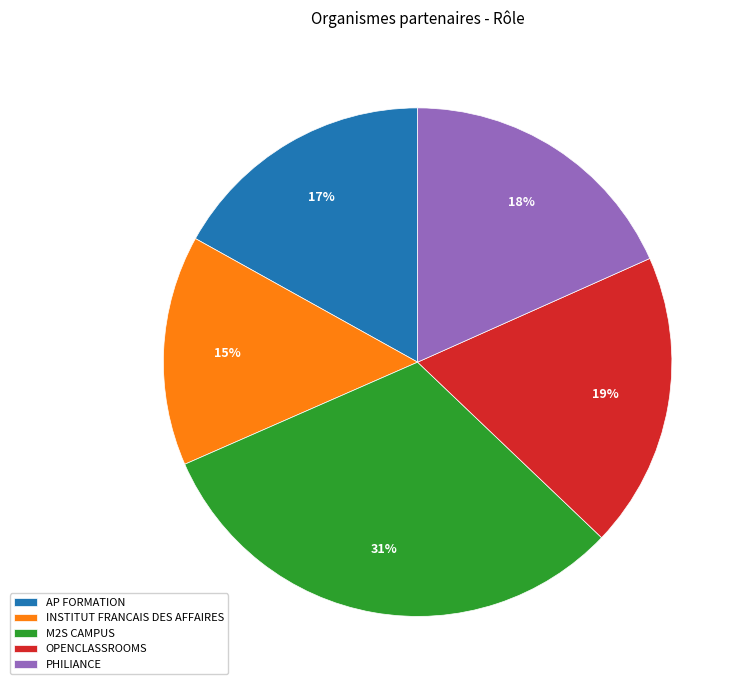

Combined, do M2S CAMPUS and PHILIANCE account for over 50%?

No